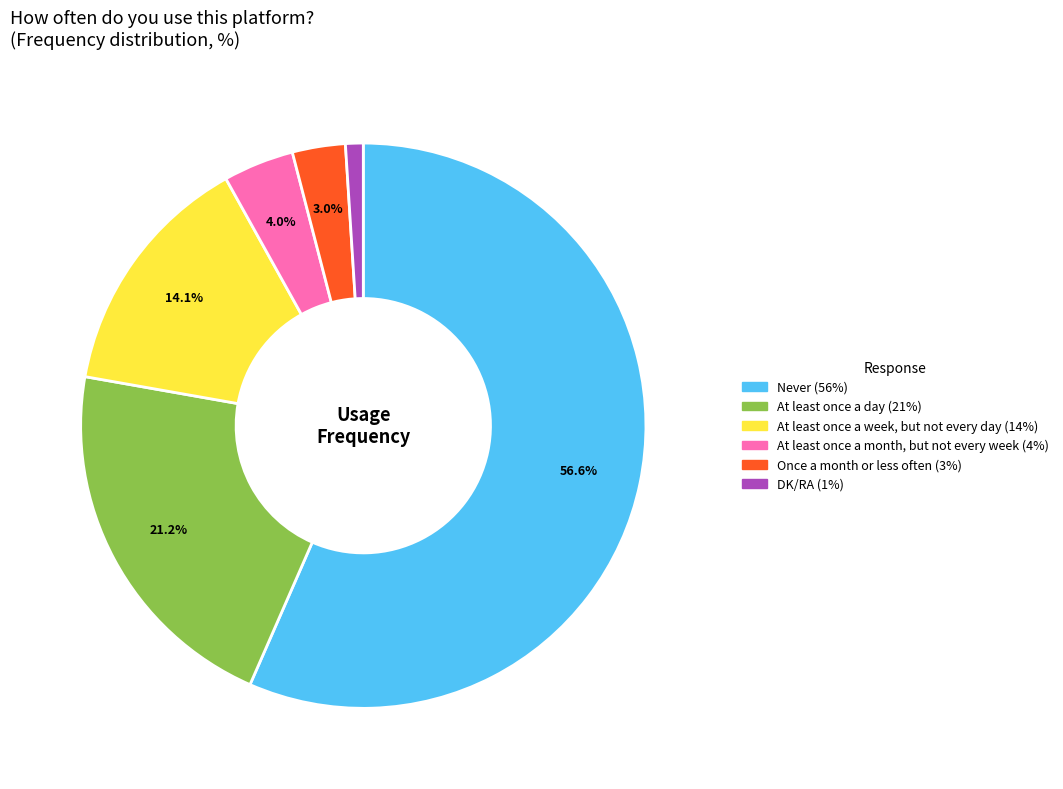

Which category has the smallest portion of the pie?

DK/RA